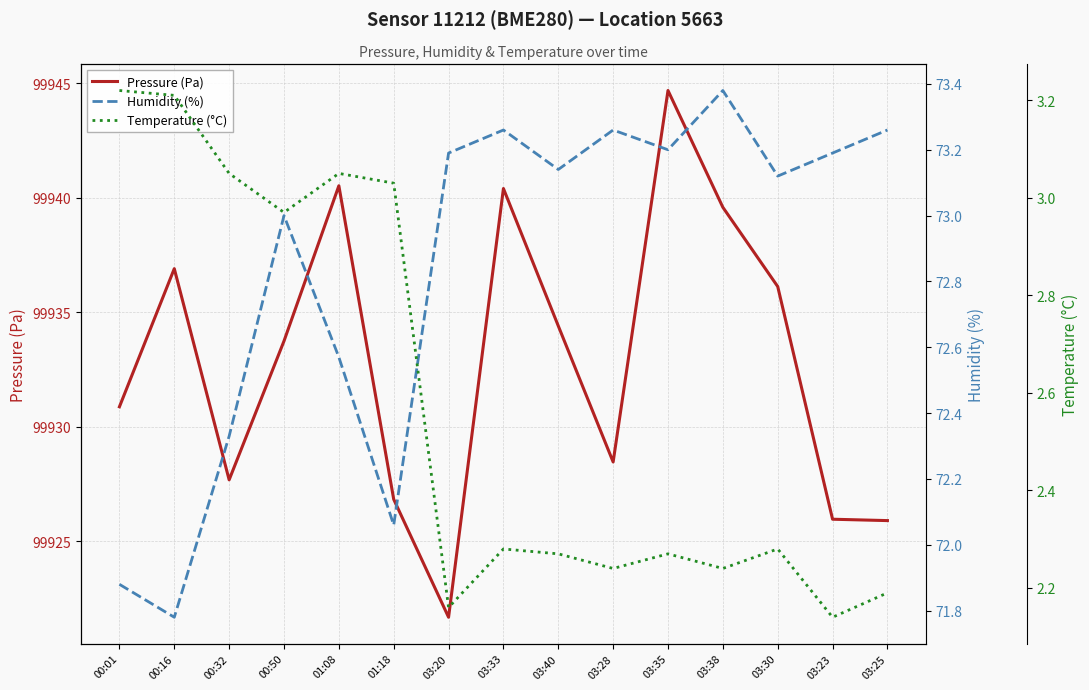

Between 03:40 and 03:30, which is larger?

03:30